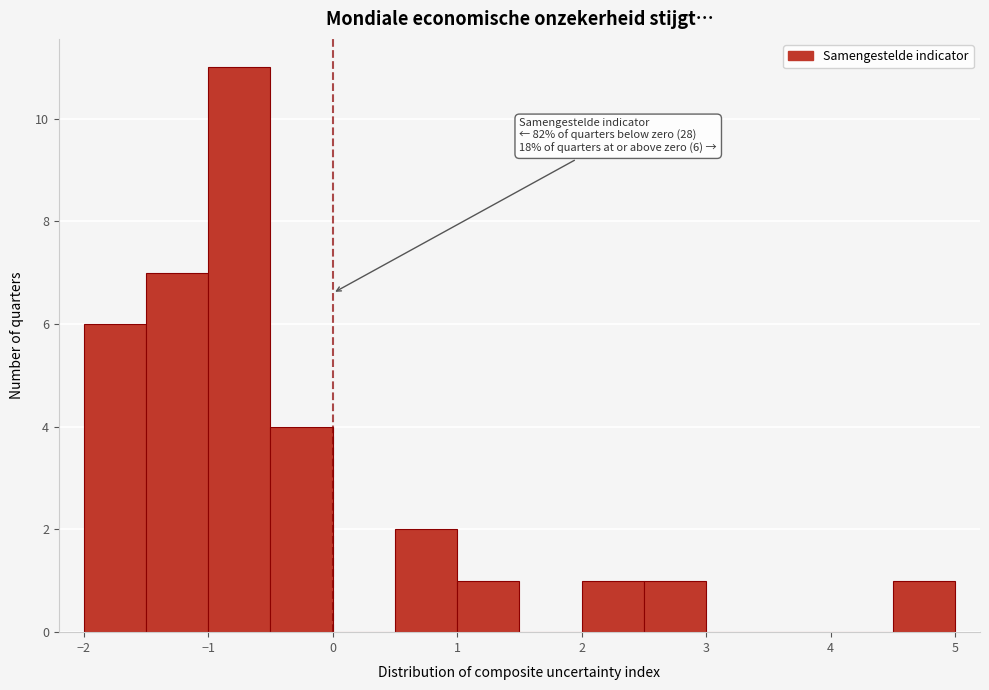

Over which range of the x-axis is the bar tallest?

-1.0 to -0.5